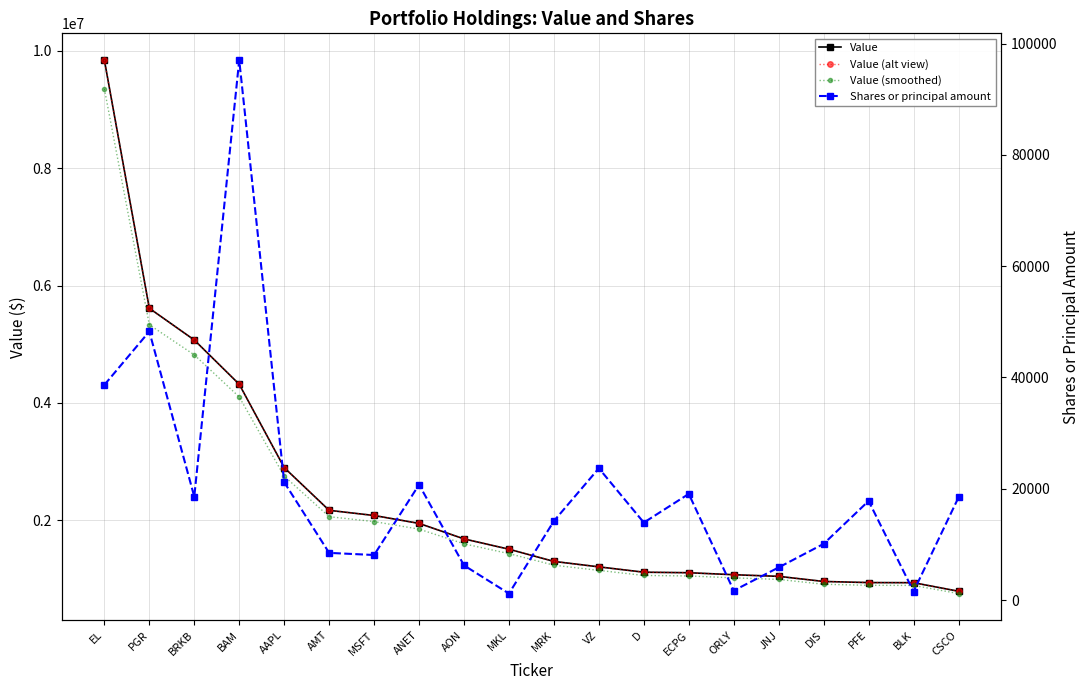

What position from the left is ANET?

8